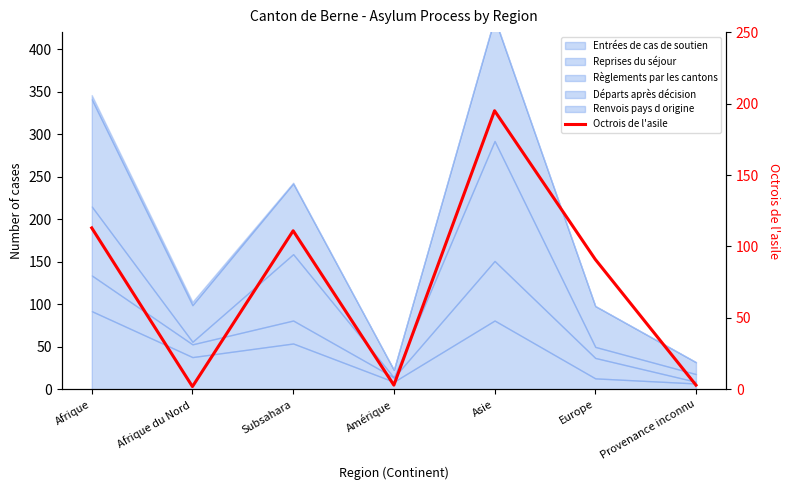

At which label does the data first exceed 91?

Afrique